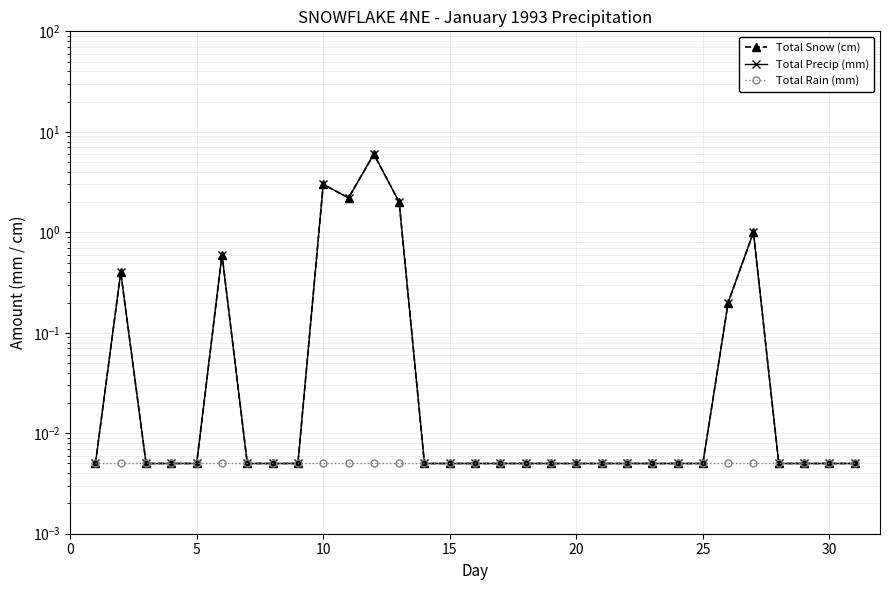

At how many categories does at least one series exceed 2?

3